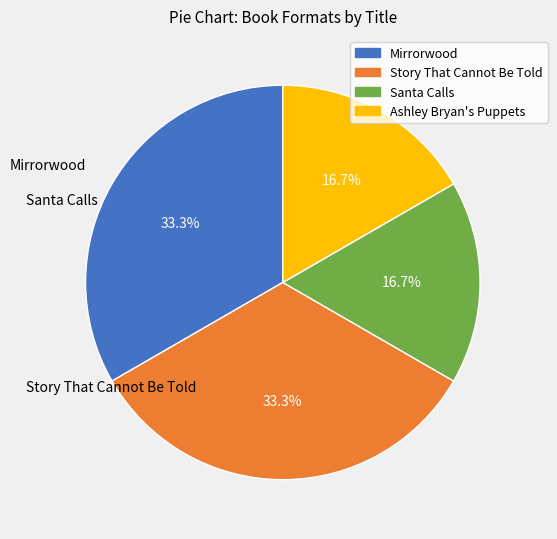

What percentage is the Mirrorwood slice, to the nearest percent?

33%